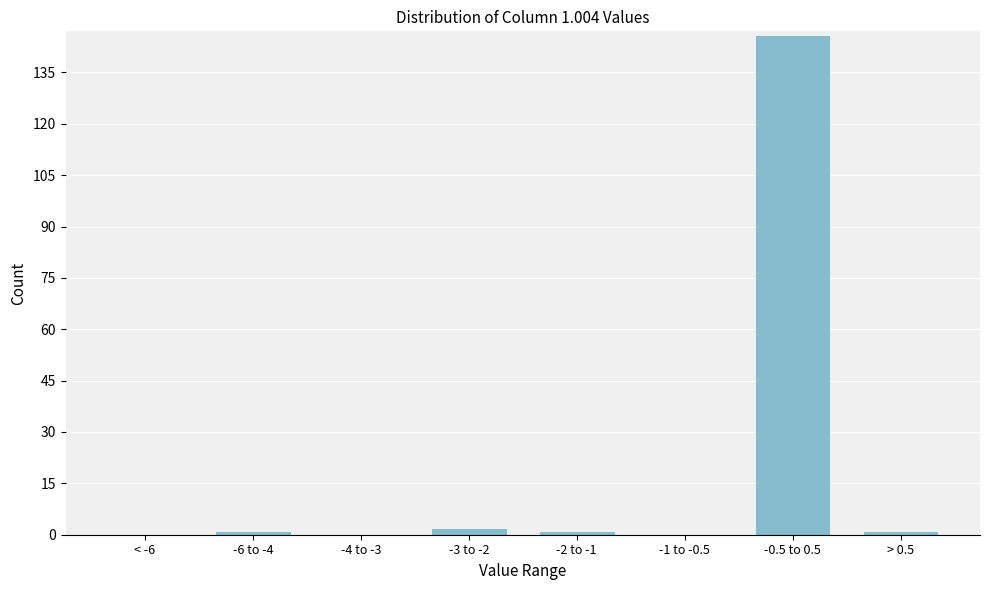

Reading right to left, transcribe all the data shown in this chart.

> 0.5=1	-0.5 to 0.5=146	-1 to -0.5=0	-2 to -1=1	-3 to -2=2	-4 to -3=0	-6 to -4=1	< -6=0